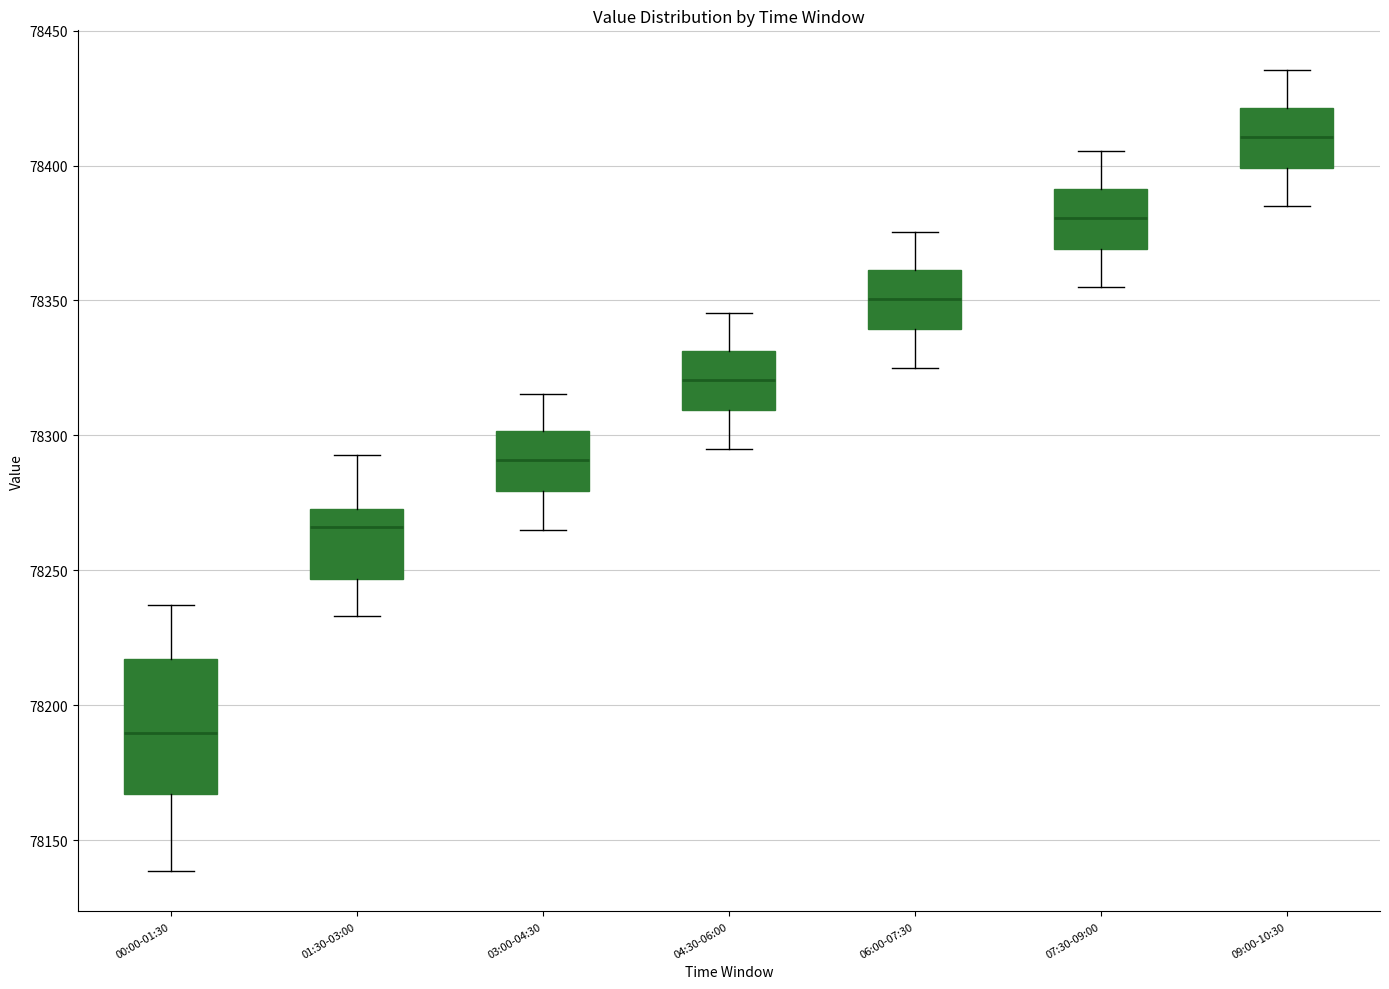

Which box has the lowest median line?

00:00-01:30